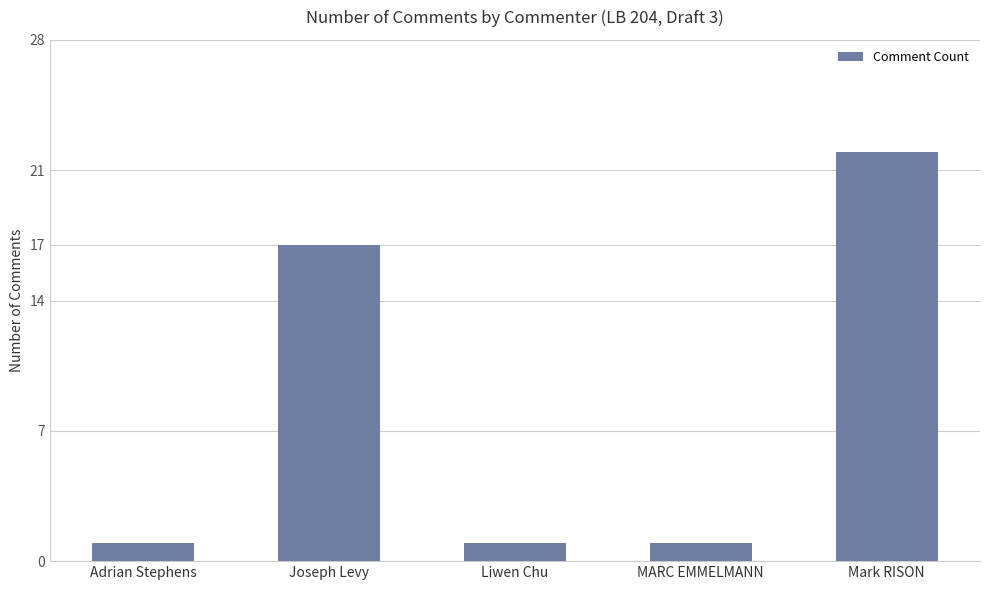

What is the label of the 4th bar from the right?

Joseph Levy